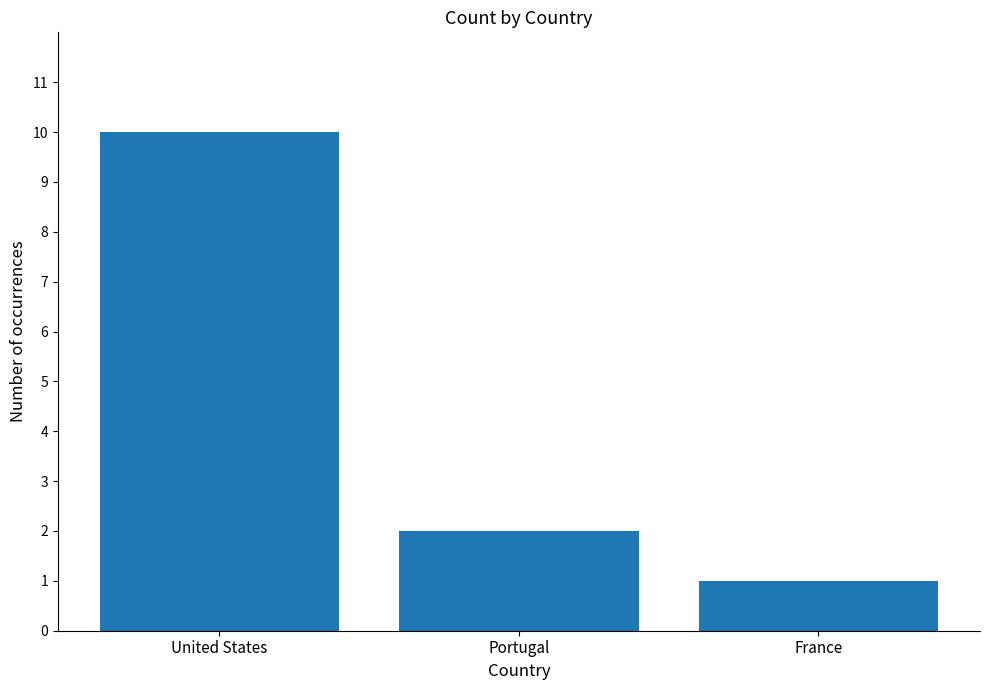

What is the smallest value displayed?

1